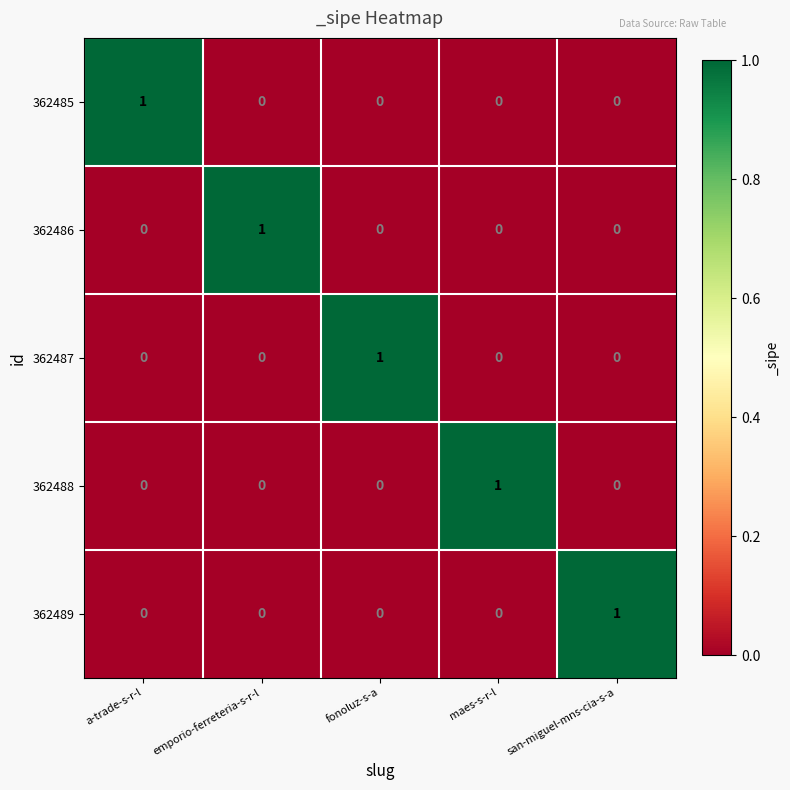

How many values in the 362487 series exceed 0?

1